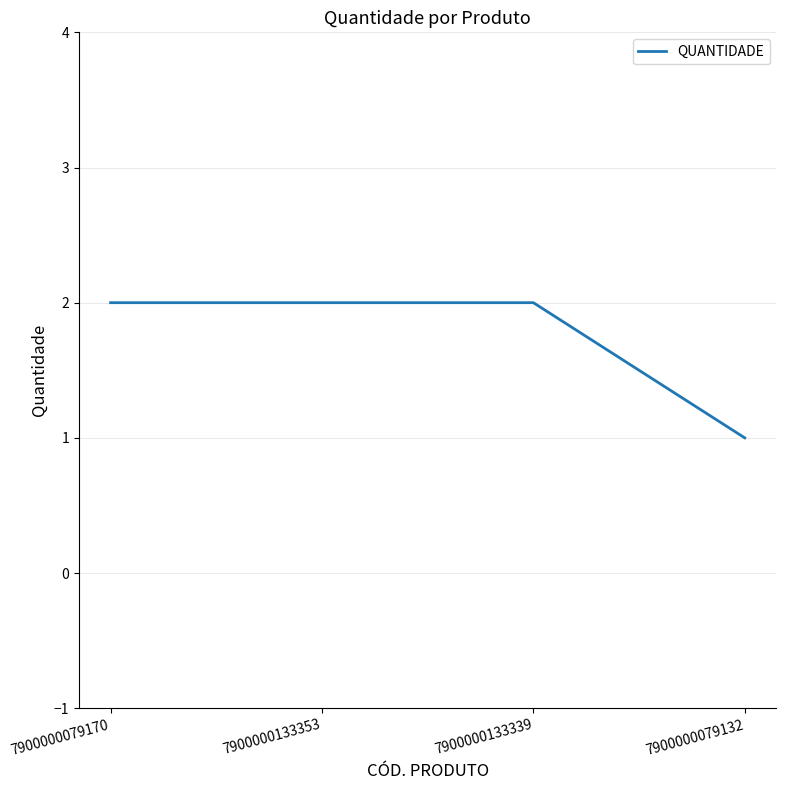

Does the chart have visible grid lines?

Yes